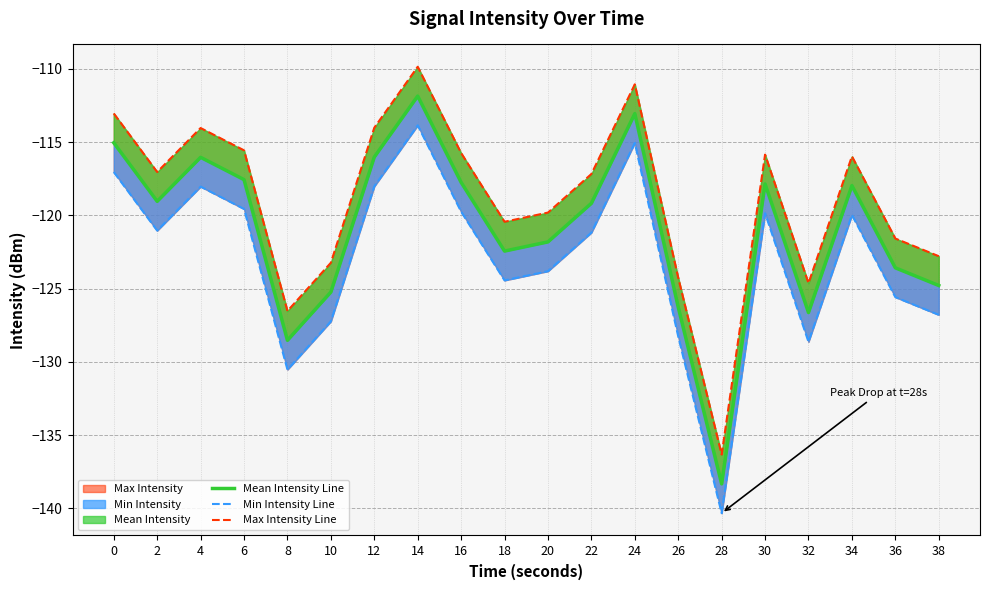

At which label does Mean Intensity Line reach its peak?

14